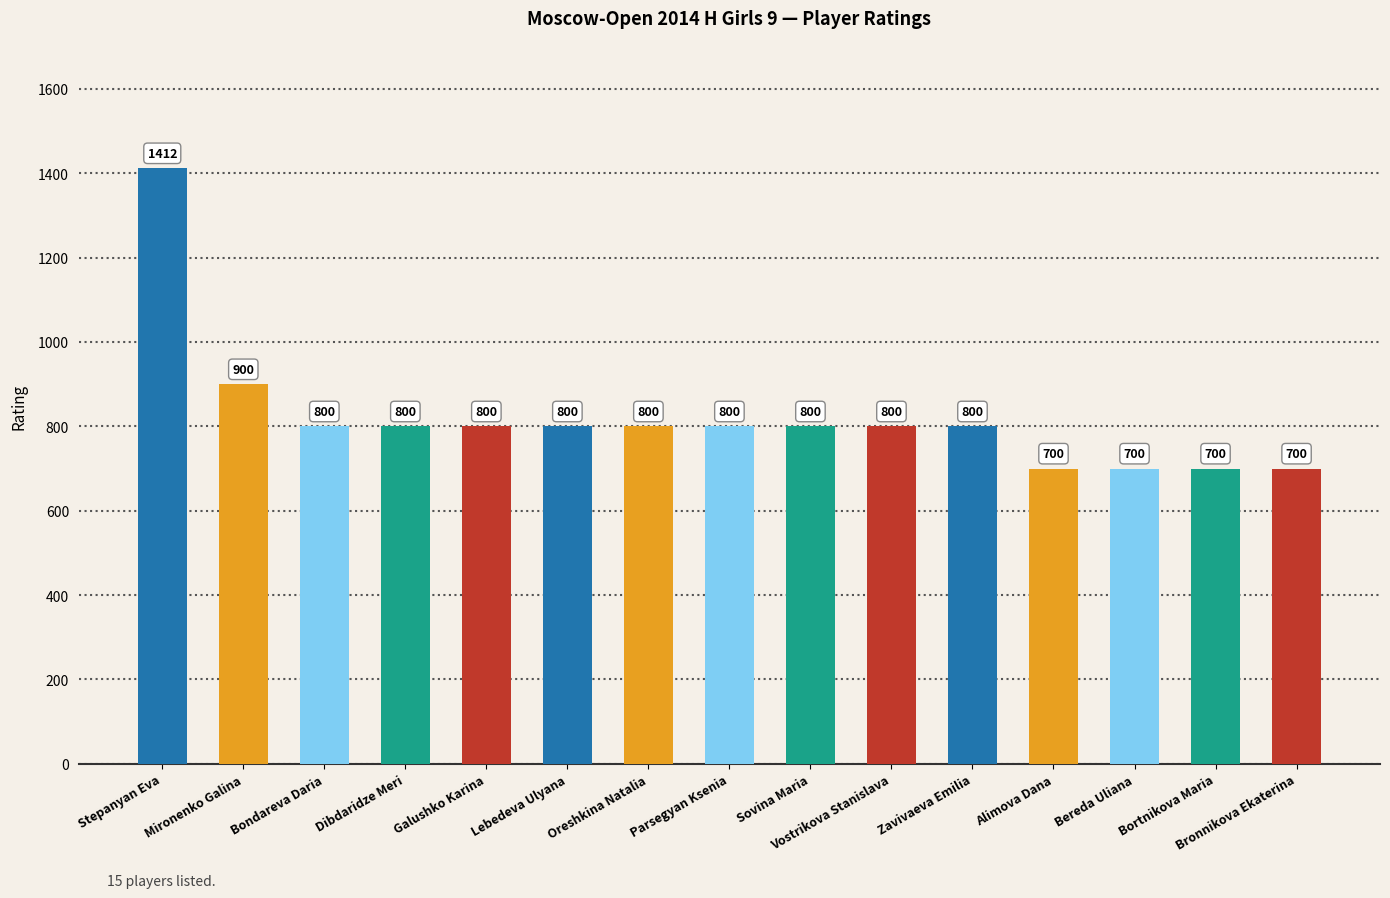

At which label is the value closest to 1056?

Mironenko Galina